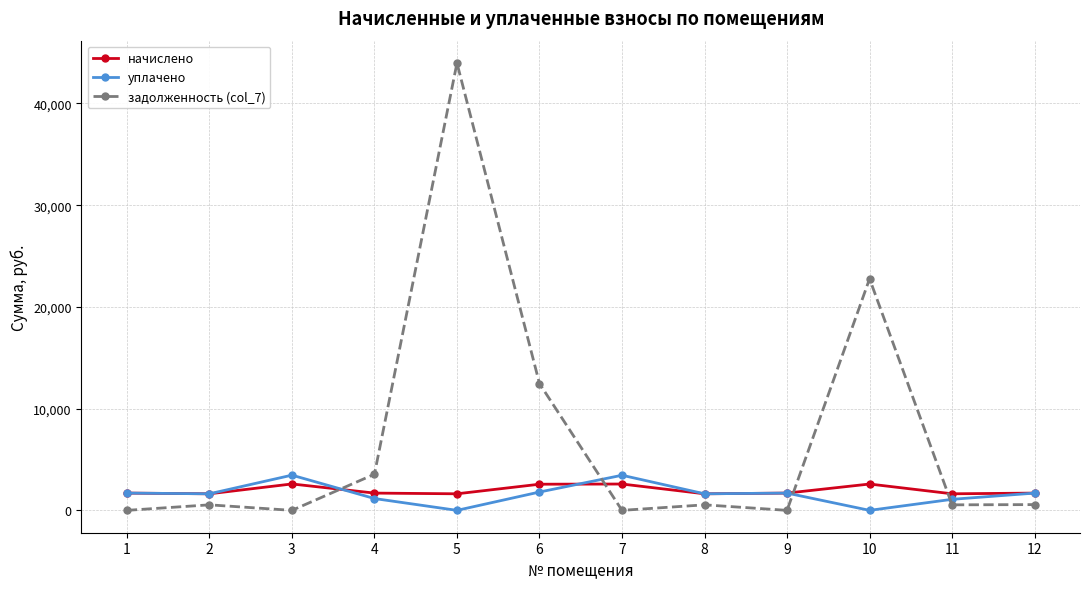

List the series in order of their peak value, lowest first.

начислено, уплачено, задолженность (col_7)